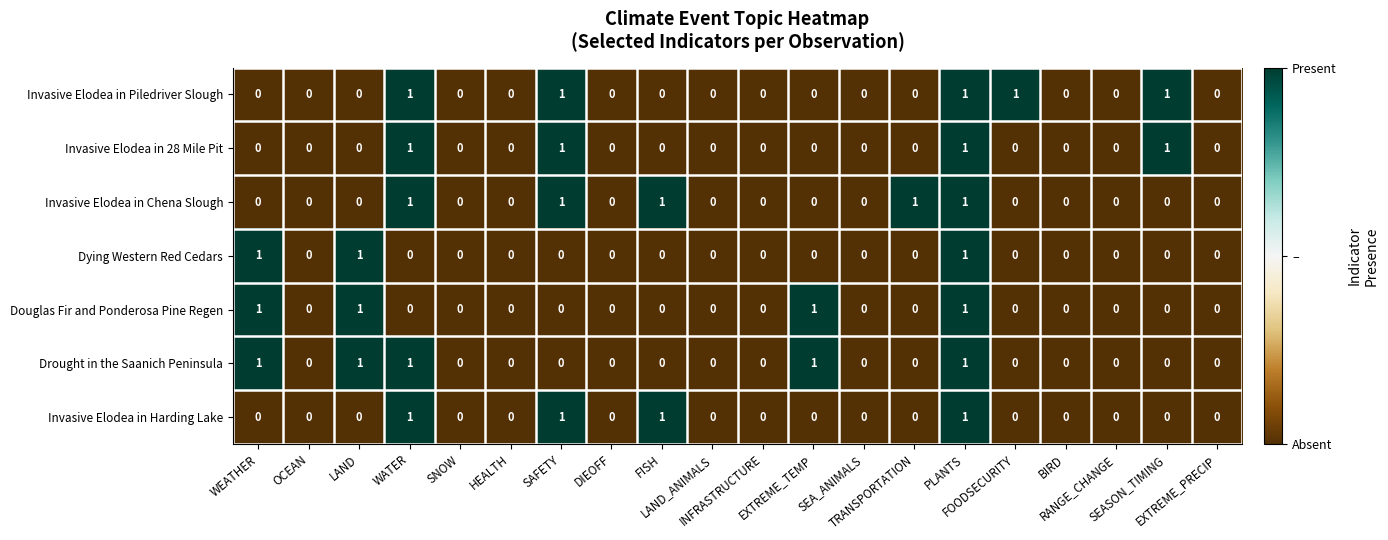

At which category is the sum across all series the highest?

PLANTS